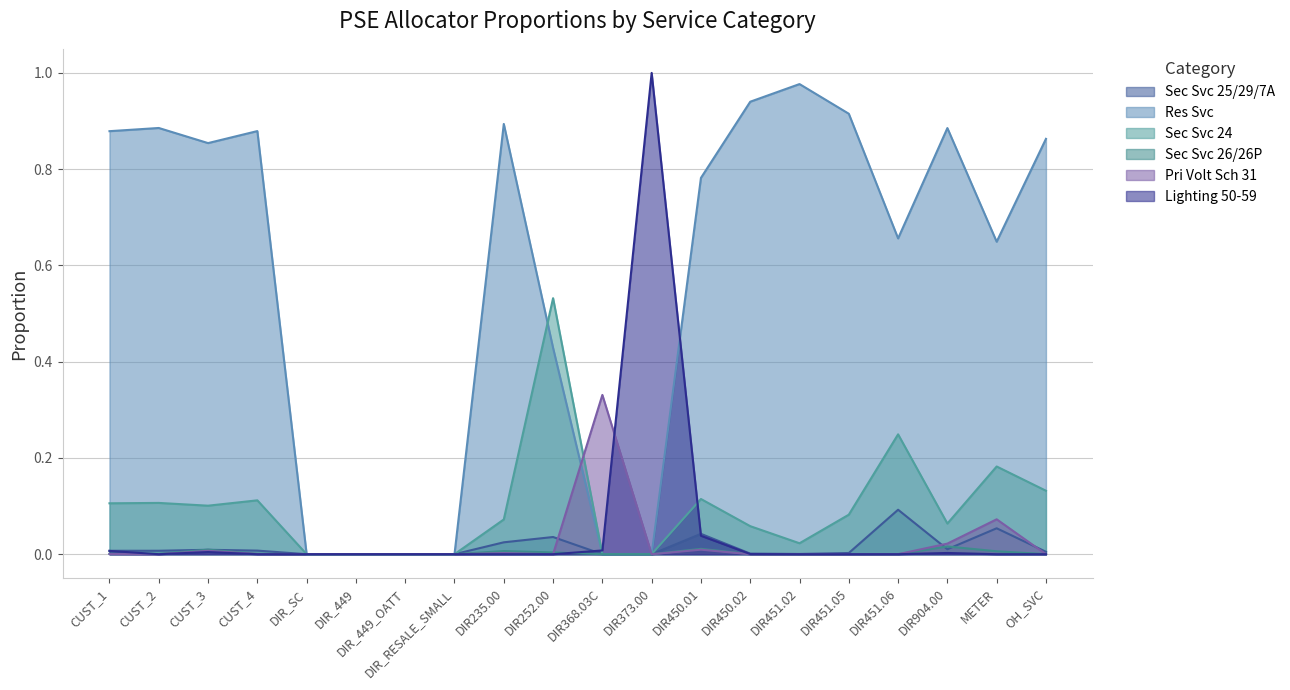

How many lines are shown in the chart?

6